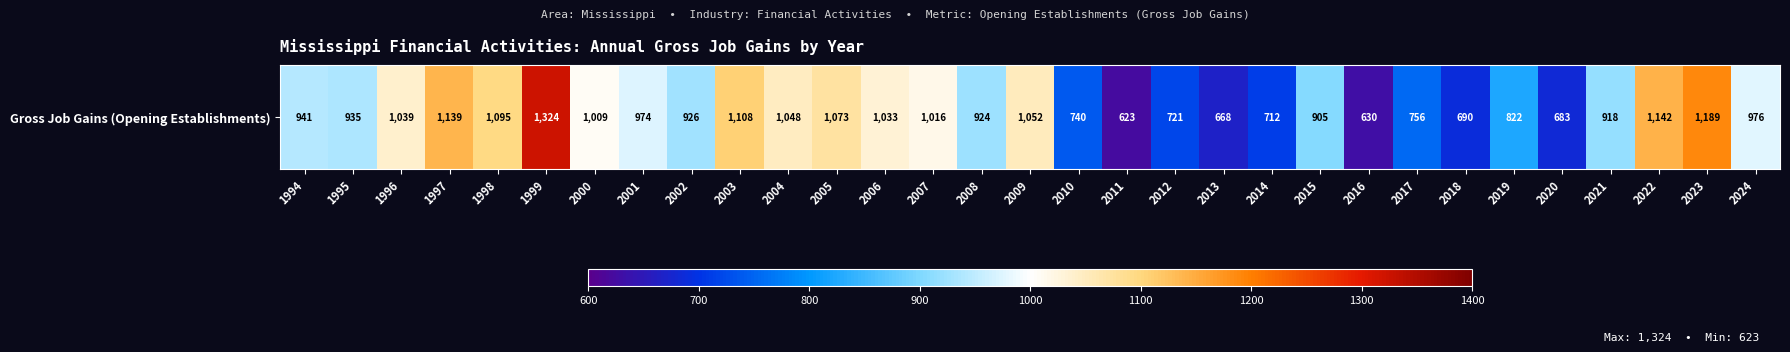

What is the ratio of the value at 2001 to the value at 2024?

1.0